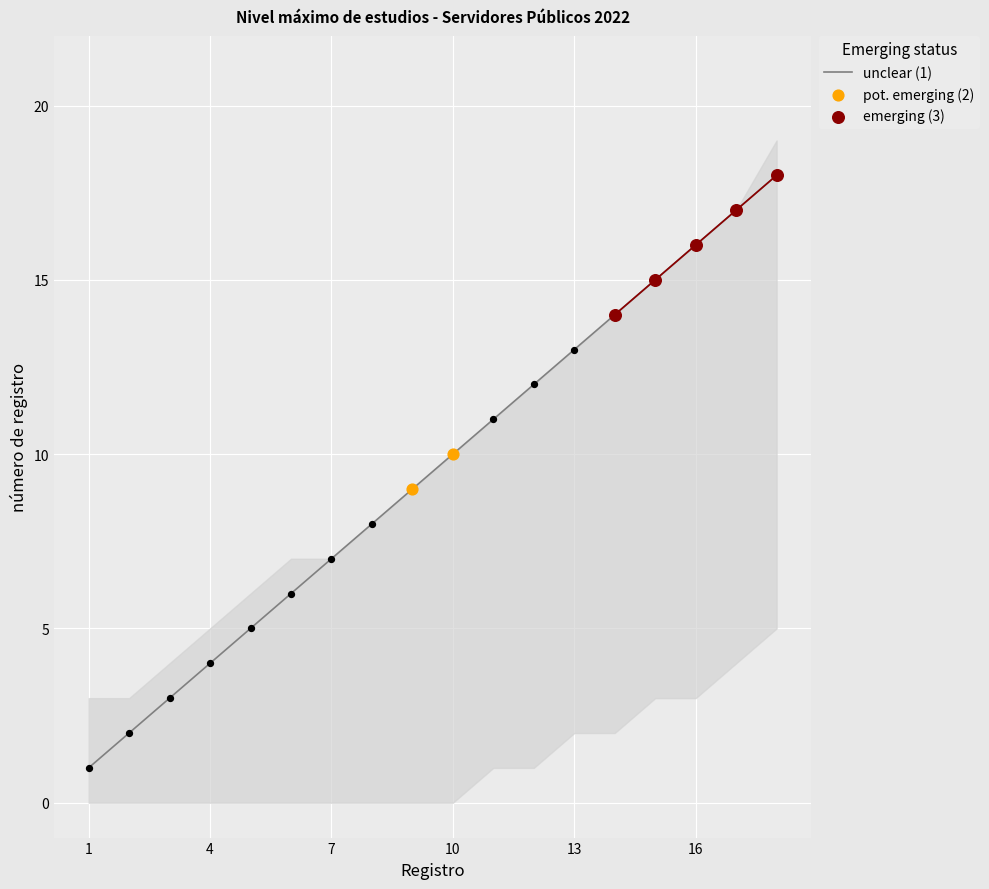

True or false: unclear (1) has a value of 7 at 7.

True